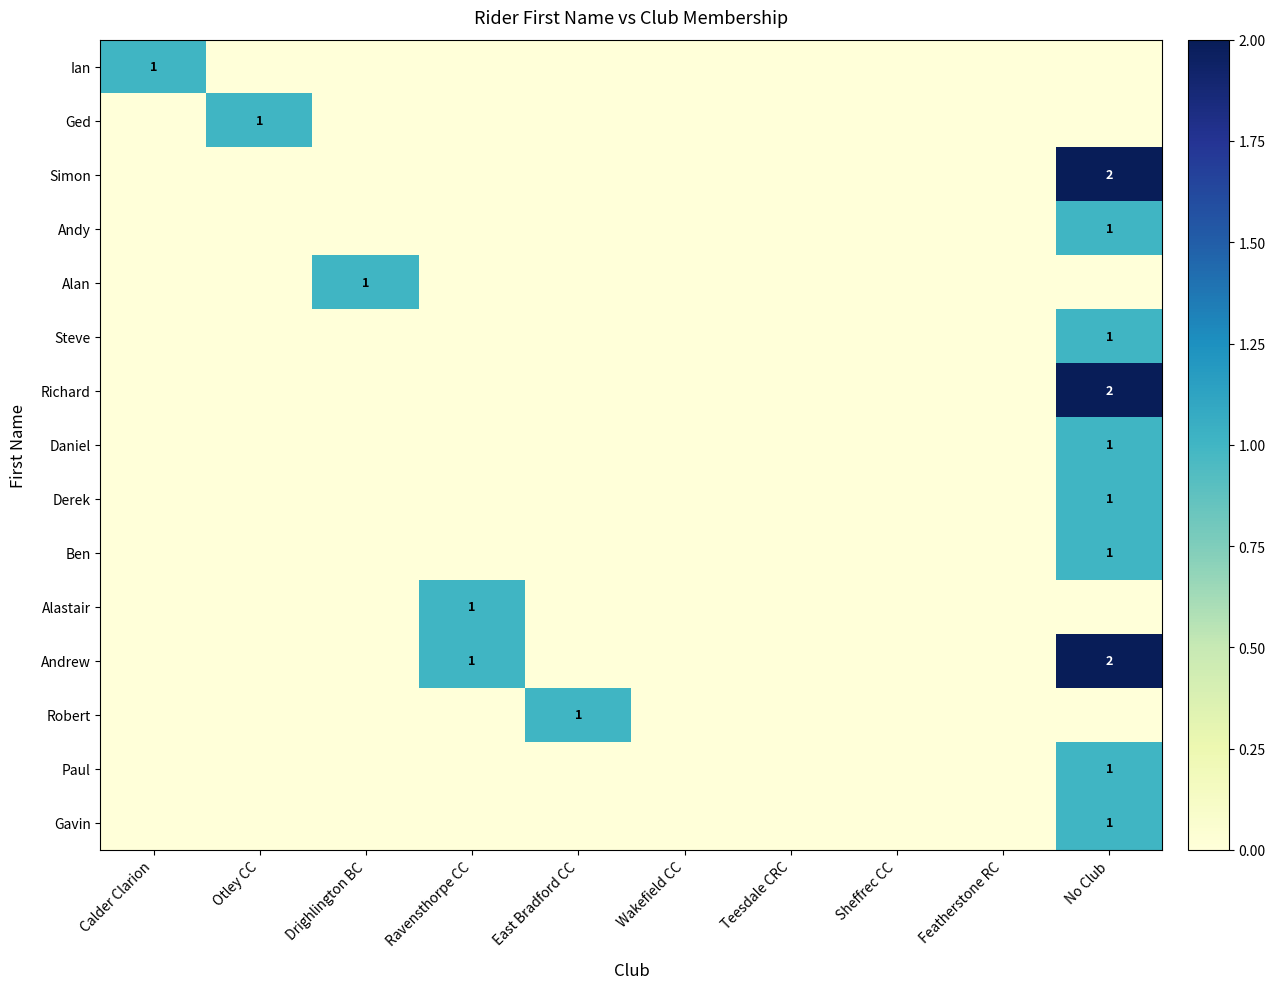

True or false: Steve has a value of 2 at No Club.

False